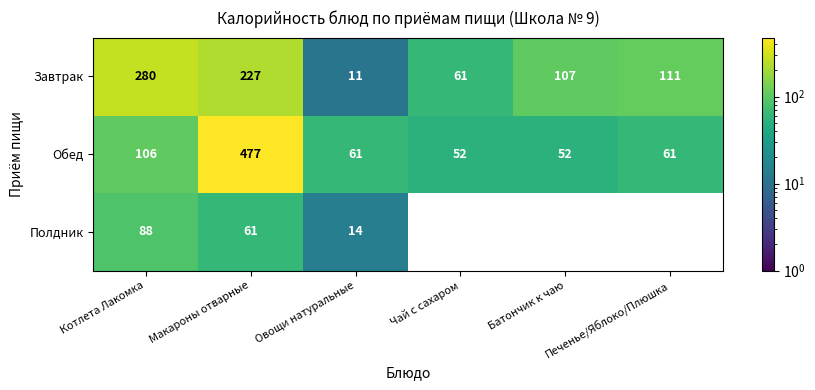

Rank the categories by Завтрак value from lowest to highest.

Овощи натуральные, Чай с сахаром, Батончик к чаю, Печенье/Яблоко/Плюшка, Макароны отварные, Котлета Лакомка